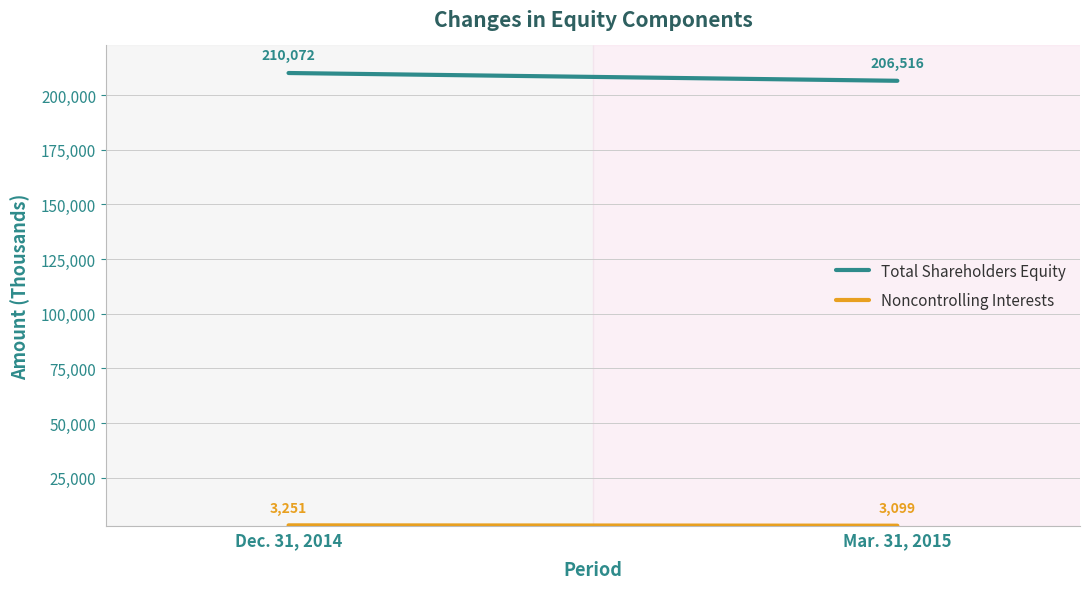

What is the sum of the Noncontrolling Interests values at Mar. 31, 2015 and Dec. 31, 2014?

6350